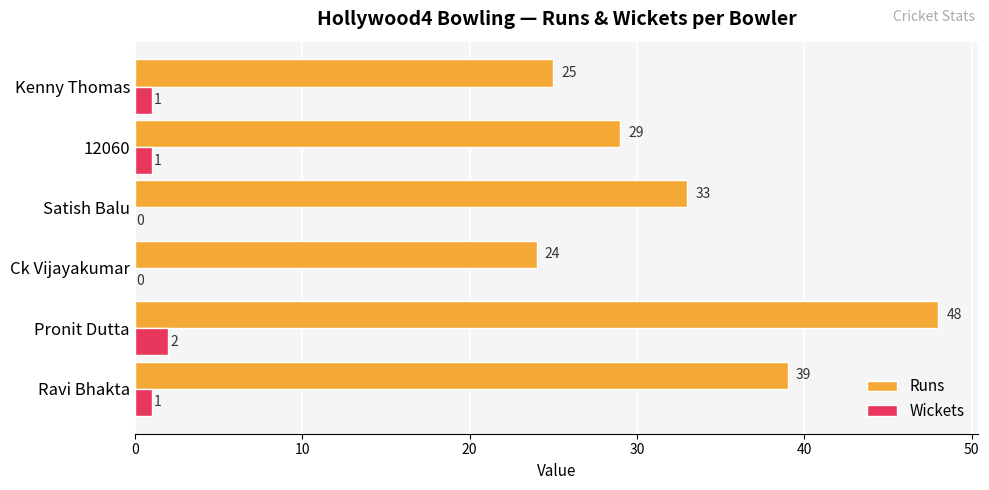

What is the average value of the Wickets series?

1